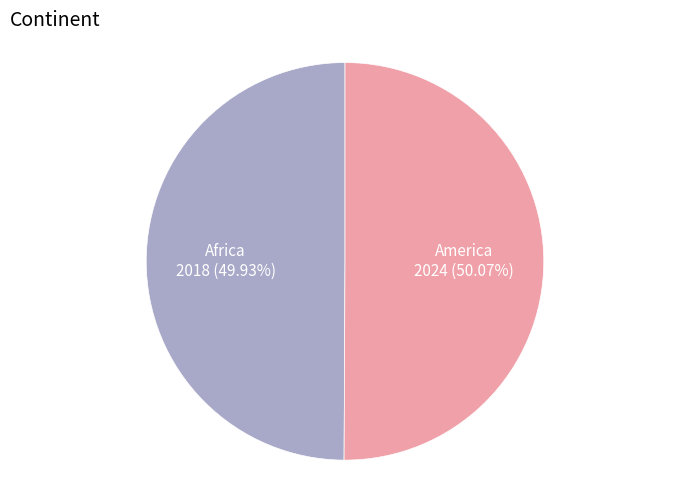

Is there any slice that represents more than half of the pie?

Yes